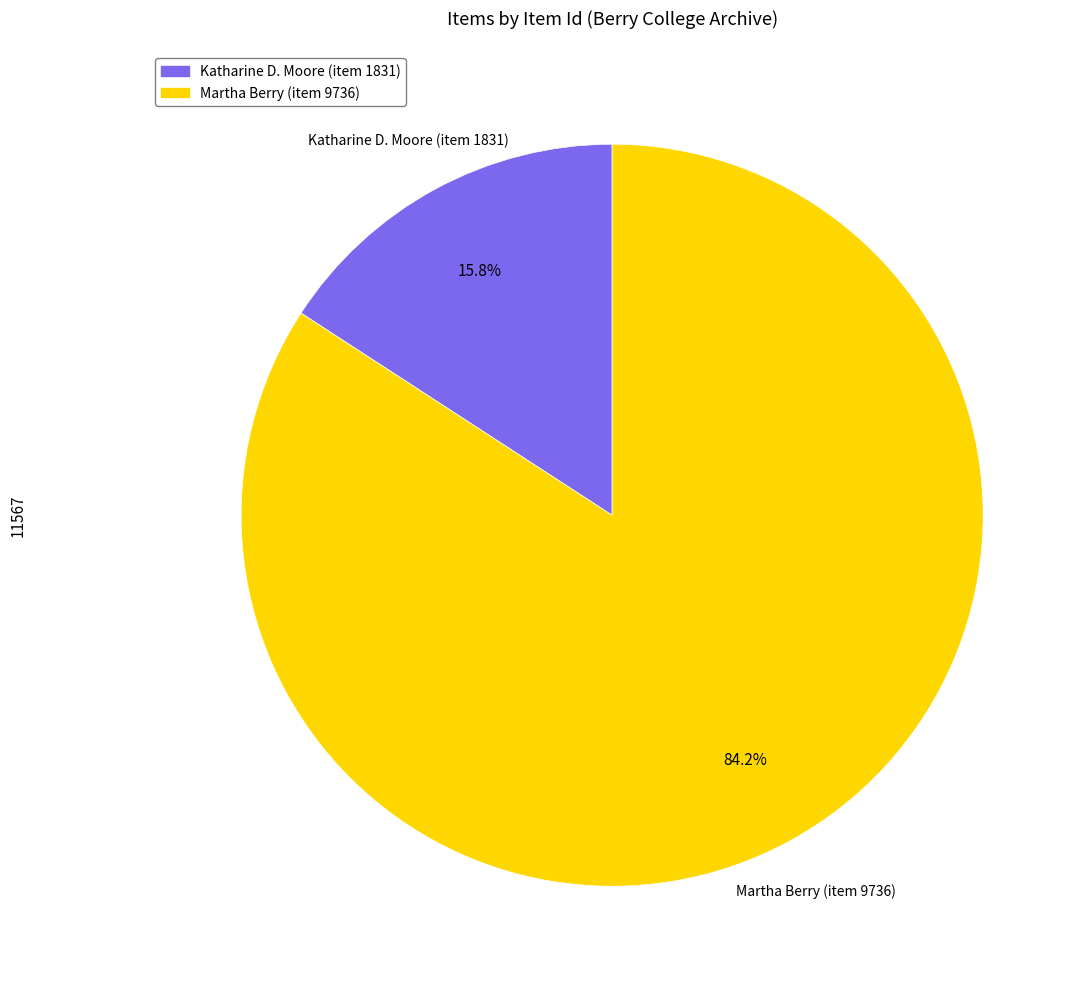

Is it true that Katharine D. Moore (item 1831) is 16% of the pie?

True